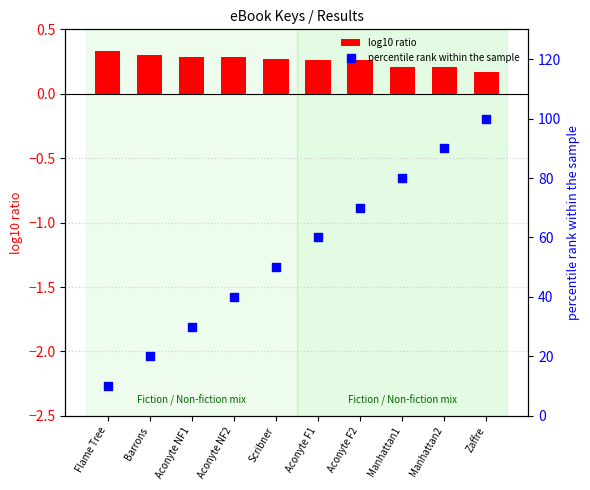

What is the total value across all series at Aconyte NF1?

30.3